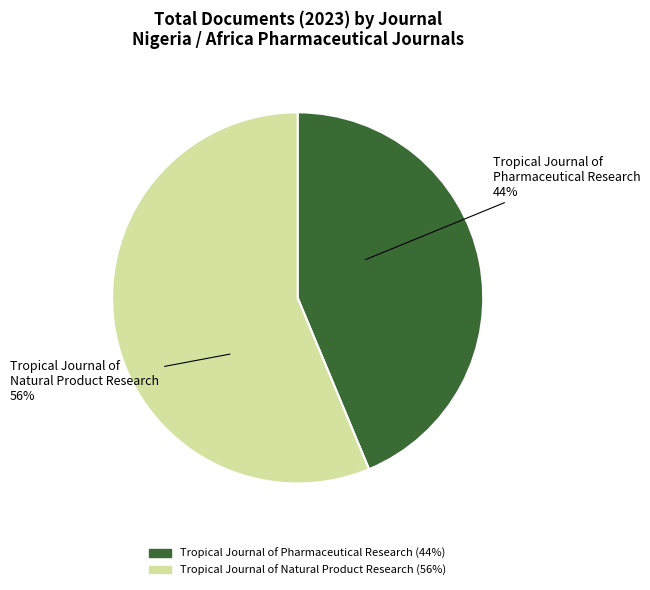

To the nearest percent, what percentage of the pie is Tropical Journal of Pharmaceutical Research?

44%